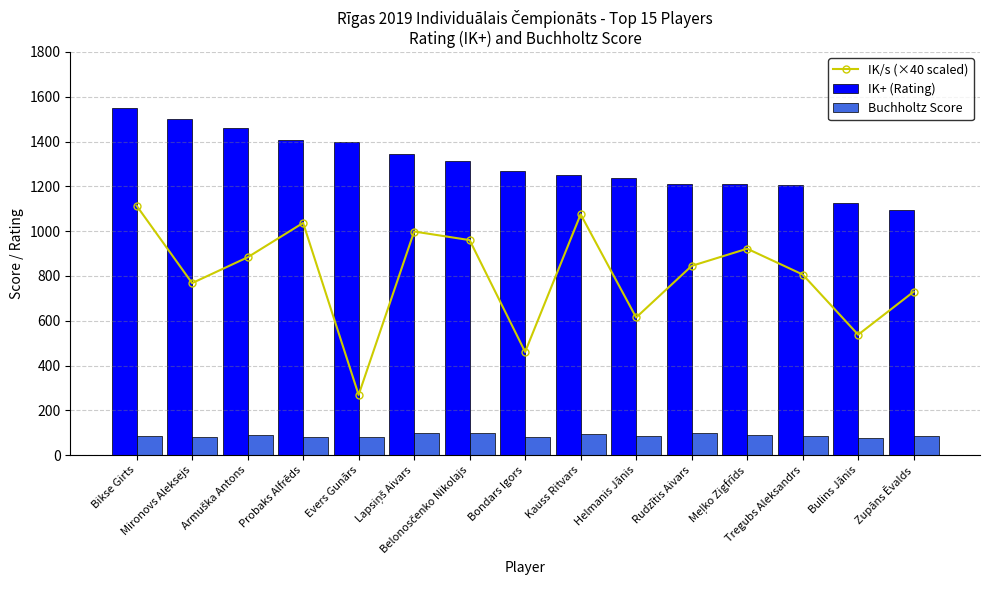

At which label is Buchholtz Score closest to 89?

Armuška Antons